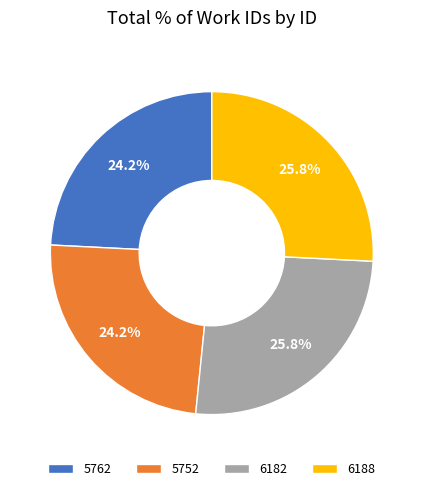

Approximately how many times larger is the value at 5762 compared to 5752?

1.0